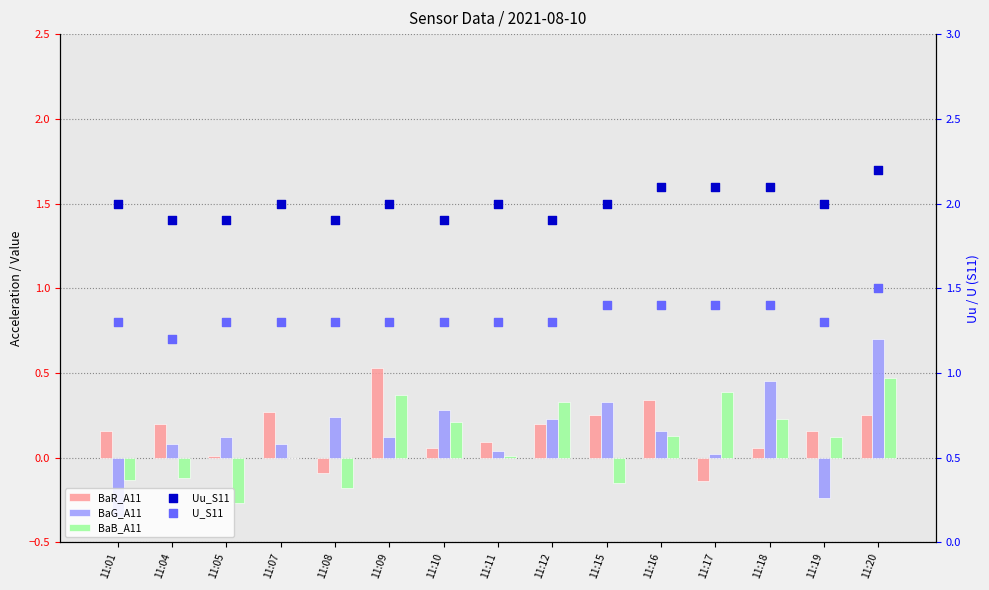

Which series reaches the maximum Y coordinate?

Uu_S11